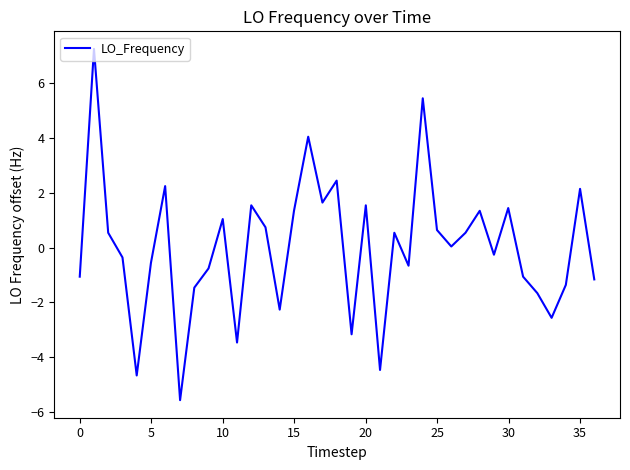

What is the greatest value displayed?

7.2